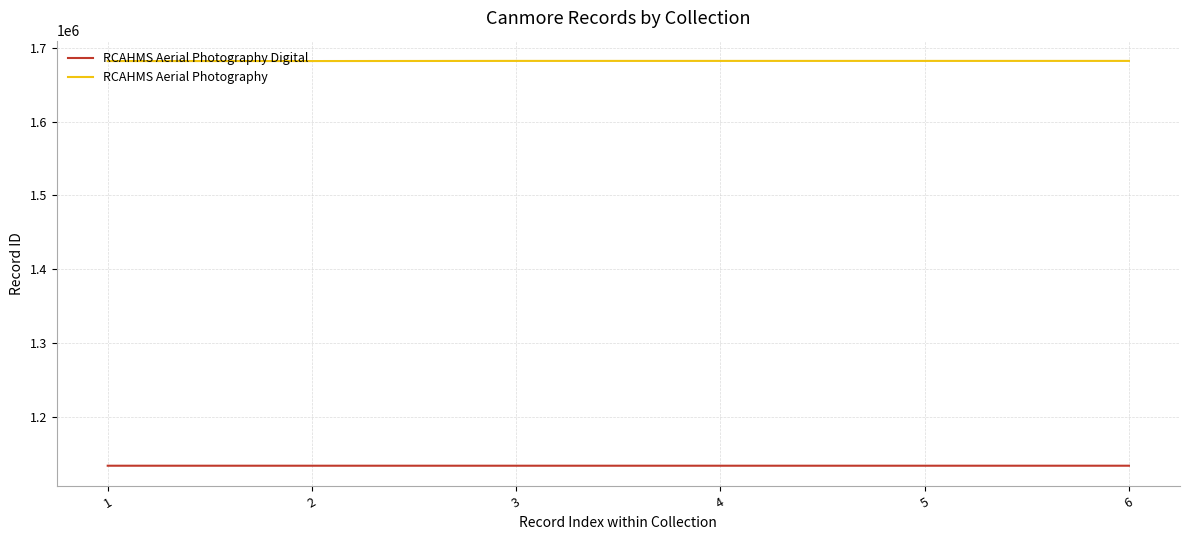

What is the difference between the highest and lowest values at 5?

548775